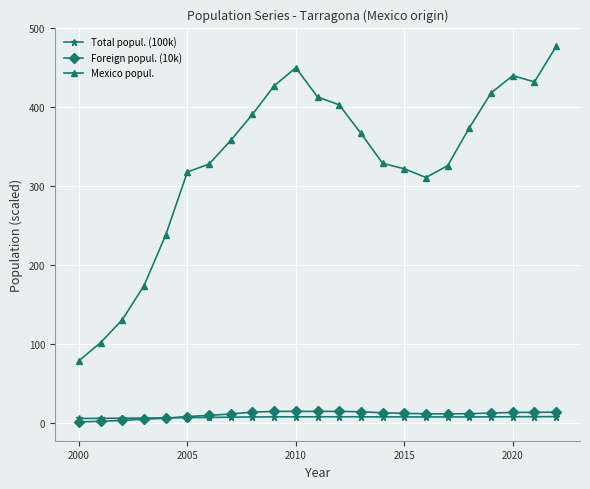

True or false: Mexico popul. and Foreign popul. (10k) intersect in this chart.

False